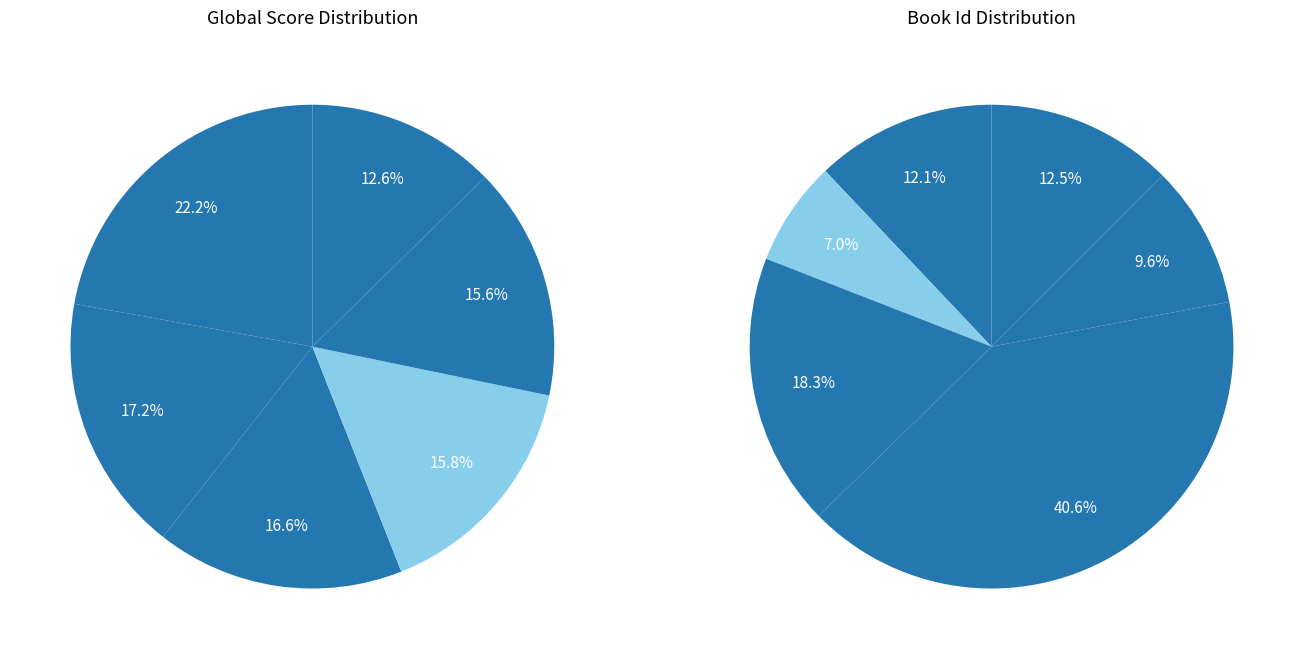

To the nearest percent, what is the difference between the The Three-Arched Bridge and Chronicle In Stone slice percentages?

31%